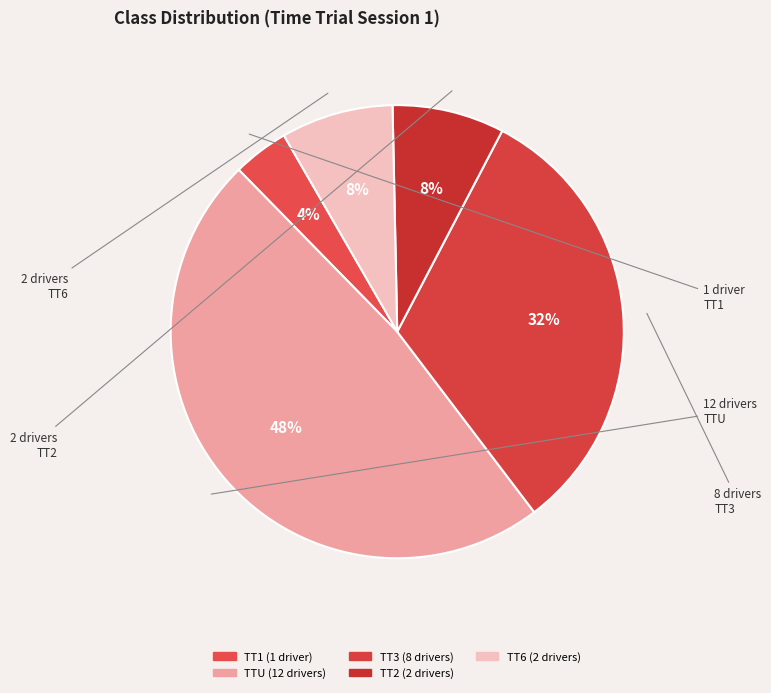

To the nearest percent, what percentage of the pie is TT2?

8%